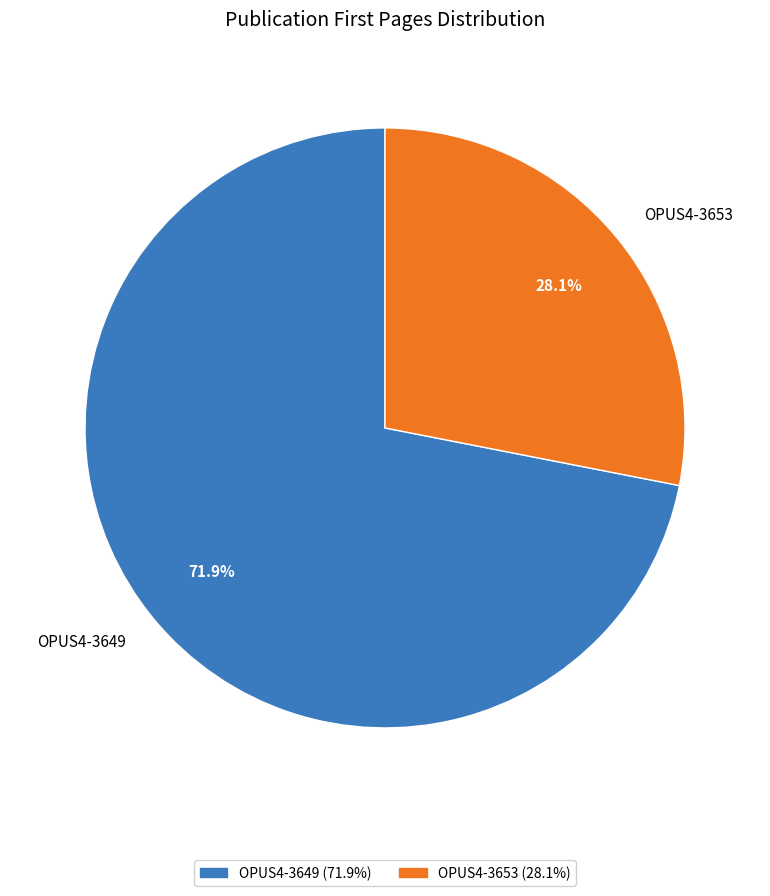

The OPUS4-3649 slice represents 79% of the pie. True or false?

False